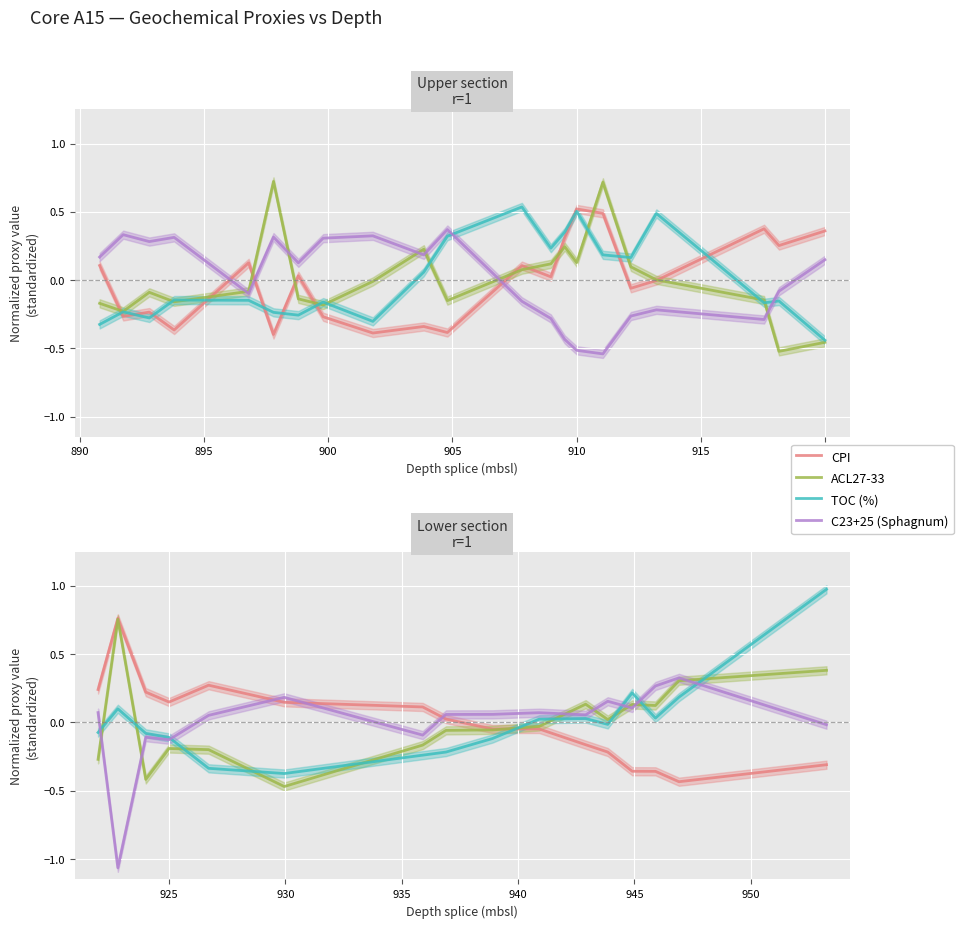

Which series has the widest spread of values?

C23+25 (Sphagnum)